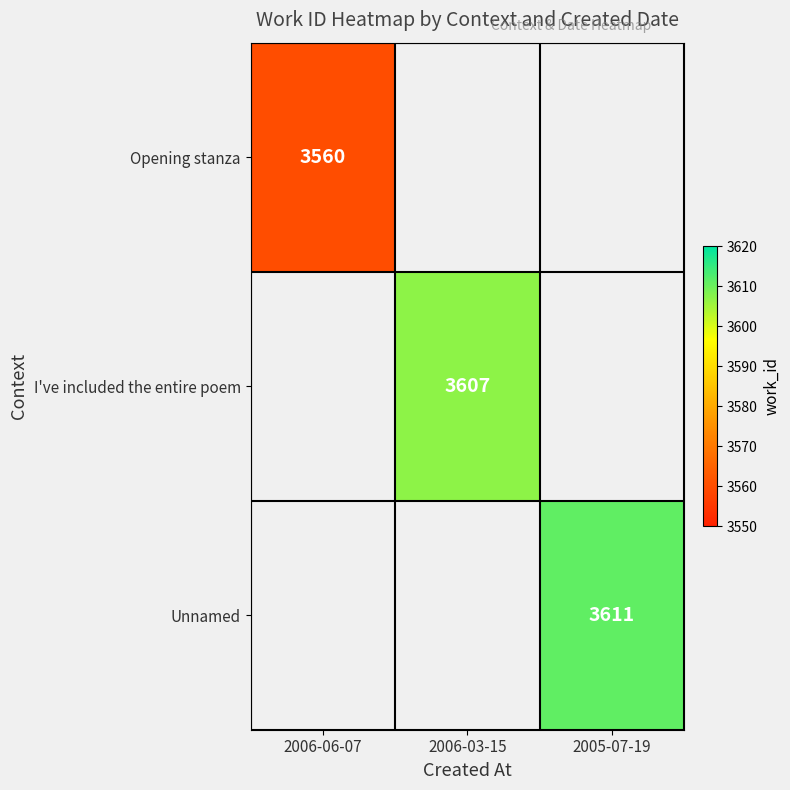

How many values in Opening stanza are above zero?

1